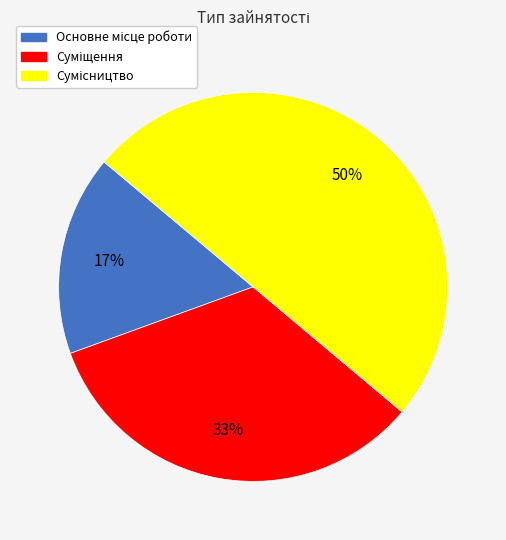

To the nearest percent, what is the average slice percentage?

33%